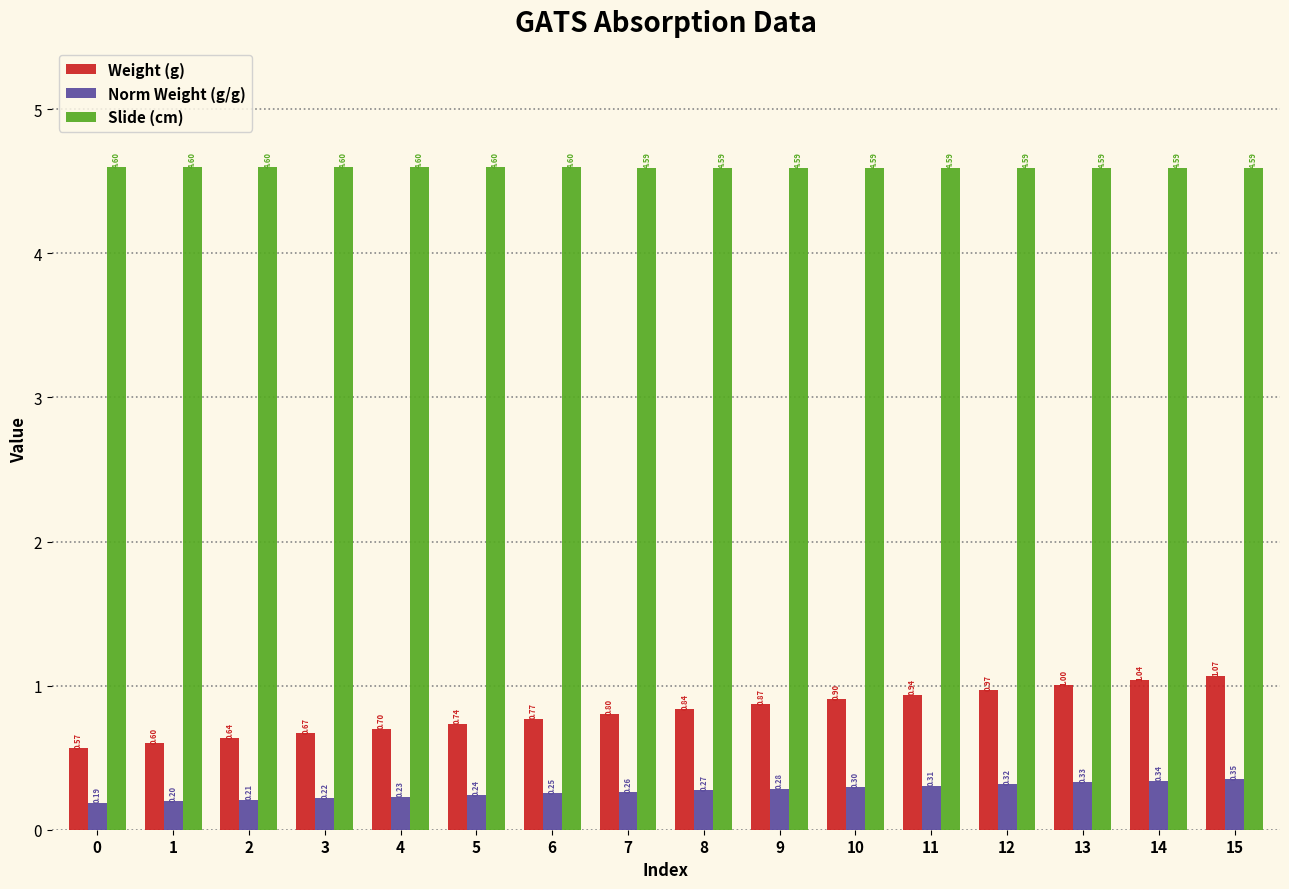

Which series changed the most between 8 and 14?

Weight (g)